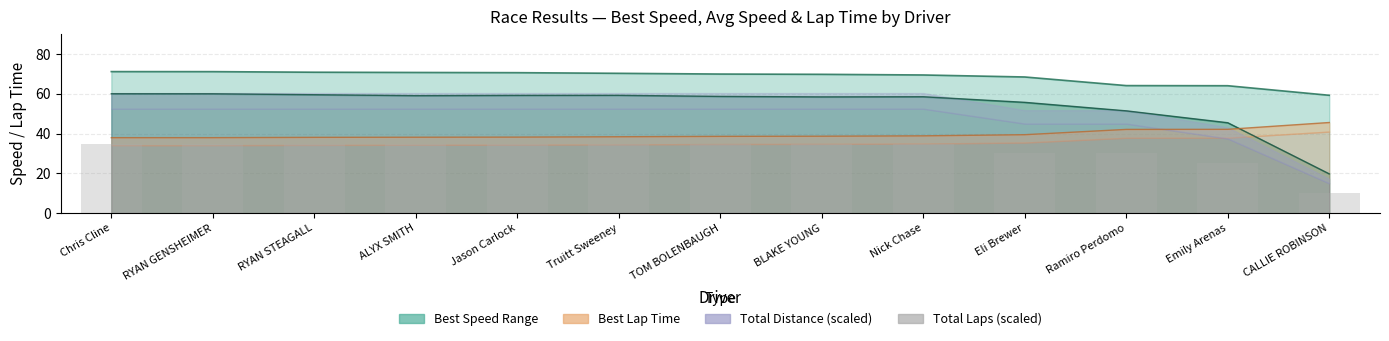

What position from the left is TOM BOLENBAUGH?

7